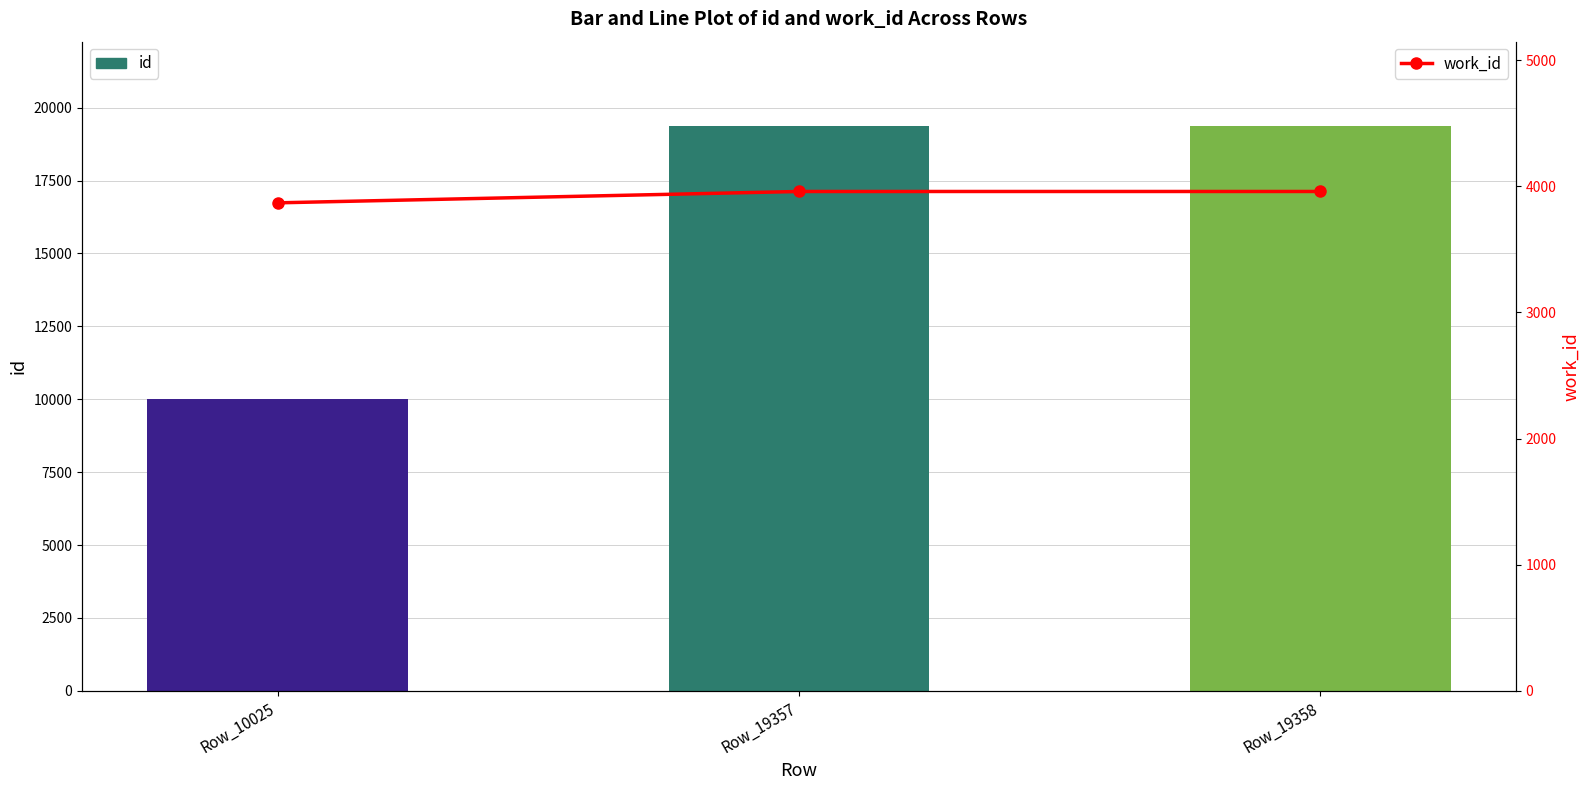

The work_id series shows 3869 at Row_10025. True or false?

True